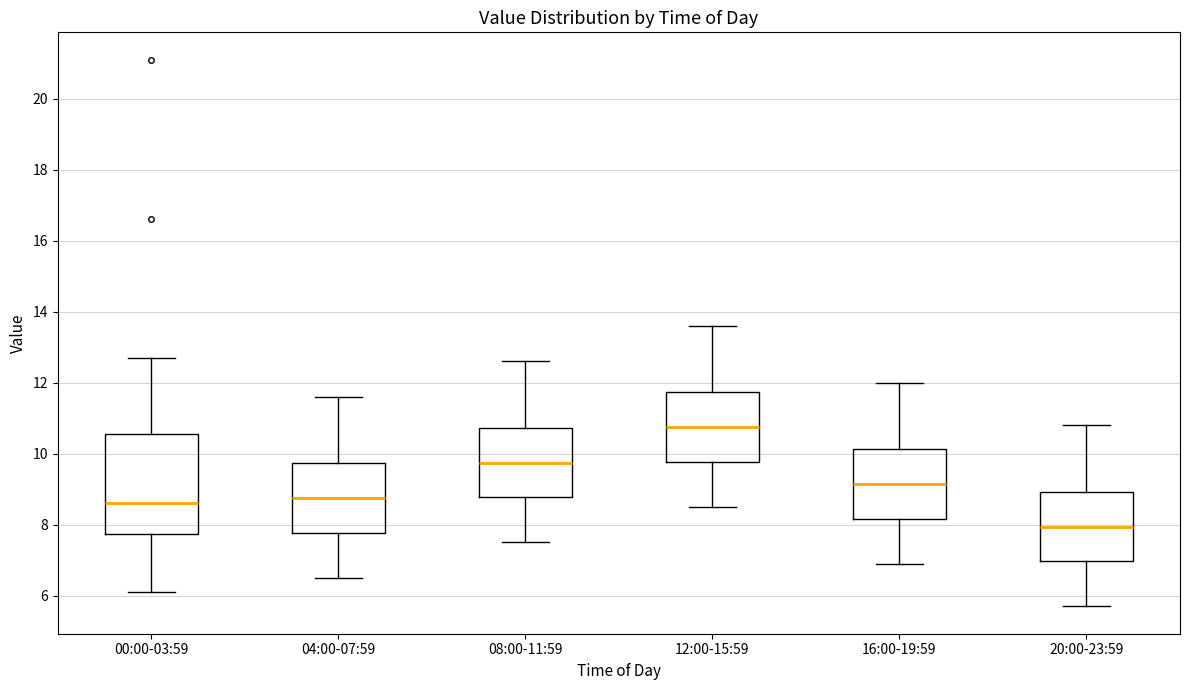

Reading left to right, transcribe this box plot: for each box, give where its median line is, the range the box spans, and where its two whiskers end, as read against the y-axis. The values are not printed on the chart, so give them approximately, as read against the axis.

00:00-03:59: median 8.6, box 7.8 to 10.6, whiskers 6.2 to 12.8
04:00-07:59: median 8.8, box 7.8 to 9.8, whiskers 6.6 to 11.6
08:00-11:59: median 9.8, box 8.8 to 10.8, whiskers 7.6 to 12.6
12:00-15:59: median 10.8, box 9.8 to 11.8, whiskers 8.6 to 13.6
16:00-19:59: median 9.2, box 8.2 to 10.2, whiskers 7.0 to 12.0
20:00-23:59: median 8.0, box 7.0 to 9.0, whiskers 5.8 to 10.8